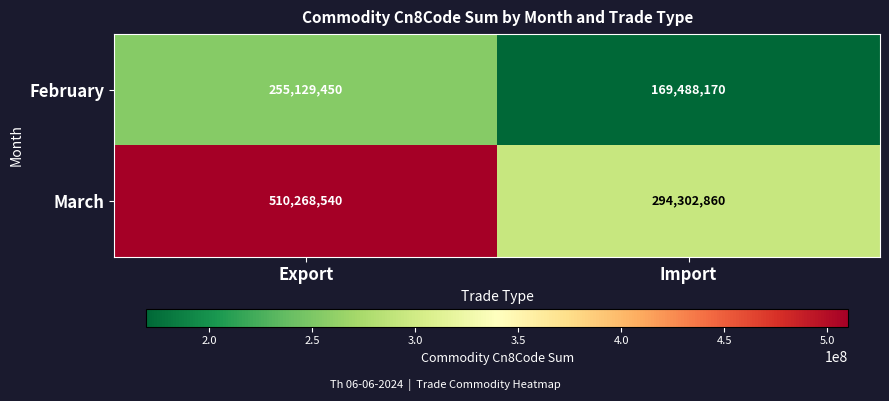

At how many categories does at least one series exceed 419019223?

1